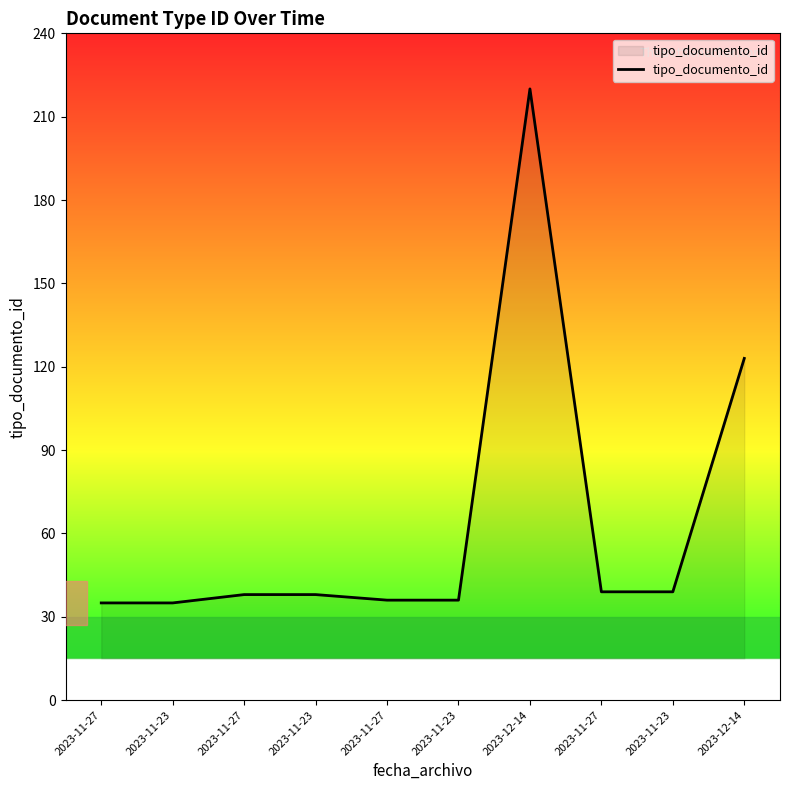

What is the sum of all values?

639